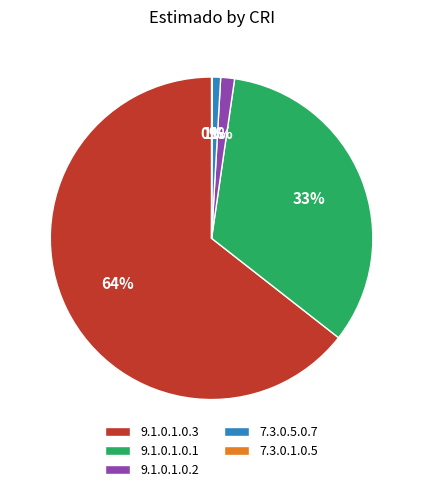

To the nearest percent, what portion does 9.1.0.1.0.1 represent?

33%